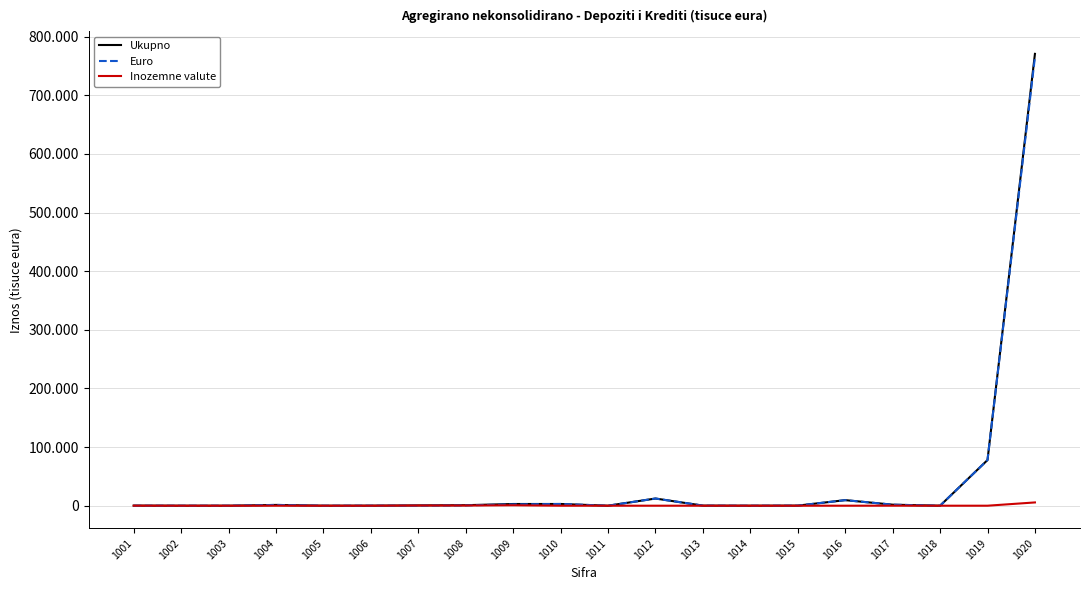

Reading right to left, list all the values displayed in this chart.

Ukupno: 1020=770681	1019=77875	1018=6	1017=1752	1016=9496	1015=141	1014=0	1013=156	1012=12254	1011=5	1010=2933	1009=2908	1008=890	1007=496	1006=60	1005=0	1004=1327	1003=0	1002=0	1001=135
Euro: 1020=765102	1019=77871	1018=6	1017=1714	1016=9495	1015=141	1014=0	1013=156	1012=12249	1011=5	1010=2933	1009=2164	1008=597	1007=139	1006=60	1005=0	1004=1327	1003=0	1002=0	1001=40
Inozemne valute: 1020=5579	1019=5	1018=0	1017=39	1016=2	1015=0	1014=0	1013=0	1012=5	1011=0	1010=0	1009=744	1008=293	1007=357	1006=0	1005=0	1004=0	1003=0	1002=0	1001=95